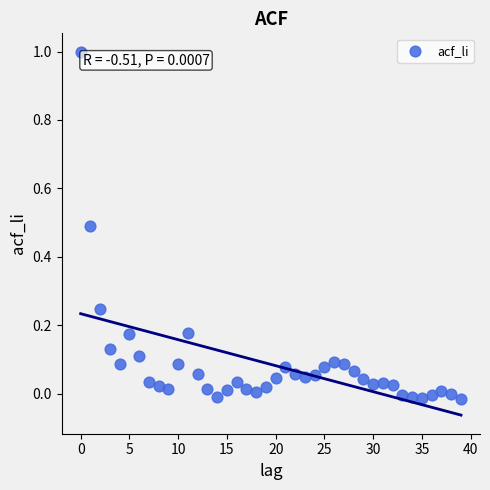

What is the range of Y values (max minus min)?

1.0